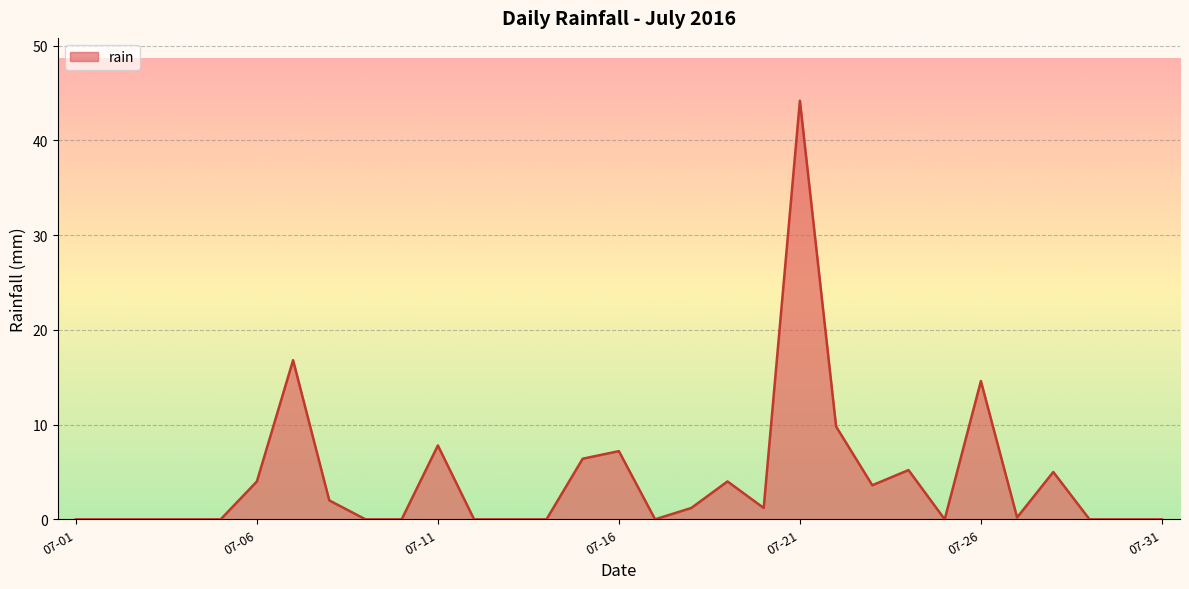

What is the greatest value displayed?

44.2